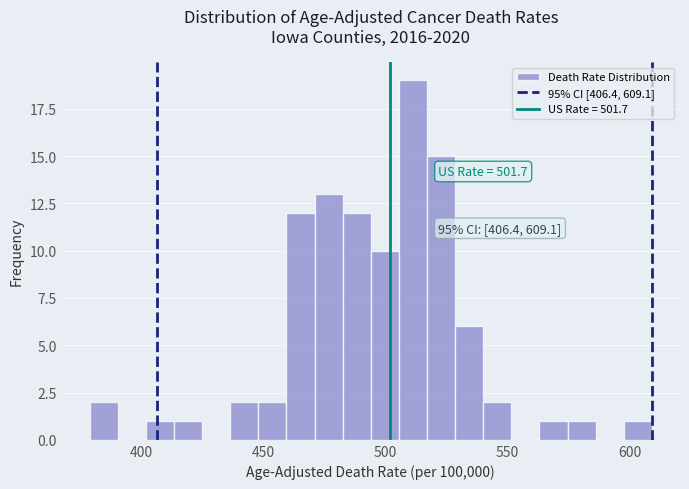

Around what value on the x-axis is the tallest bar? Give the approximate position of its centre, as read against the axis.

510